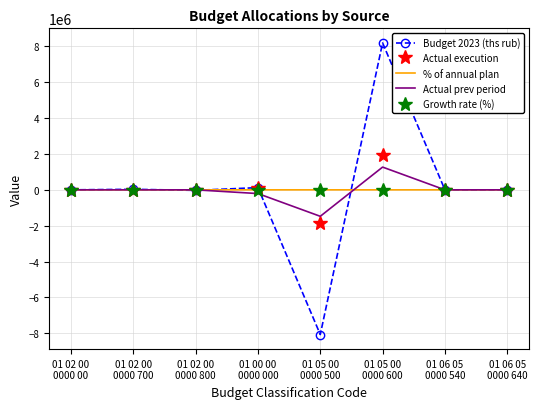

How many values in the % of annual plan series exceed 0?

3